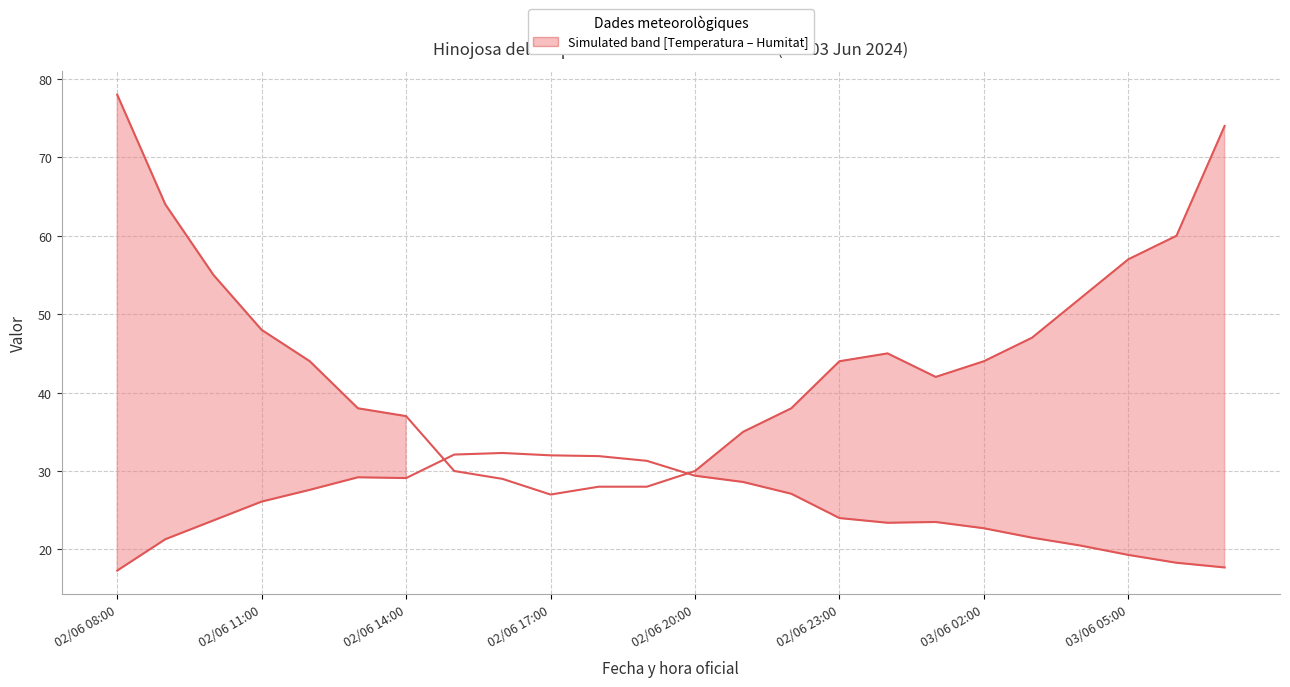

What is the value of the Temperatura (ºC) point at the 15th from the left?

27.1